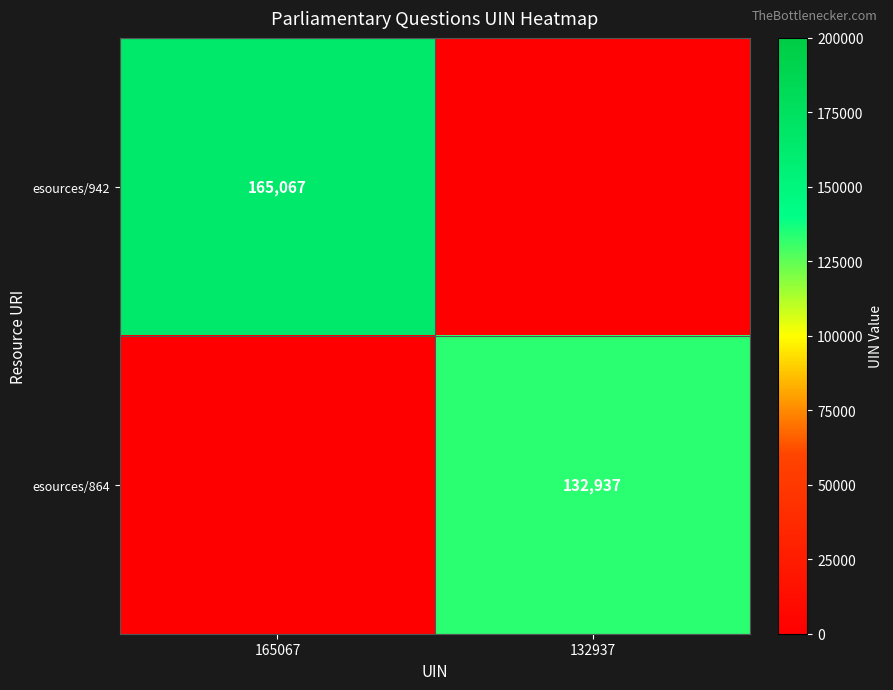

The value of esources/942 at 165067 is 165067. True or false?

True